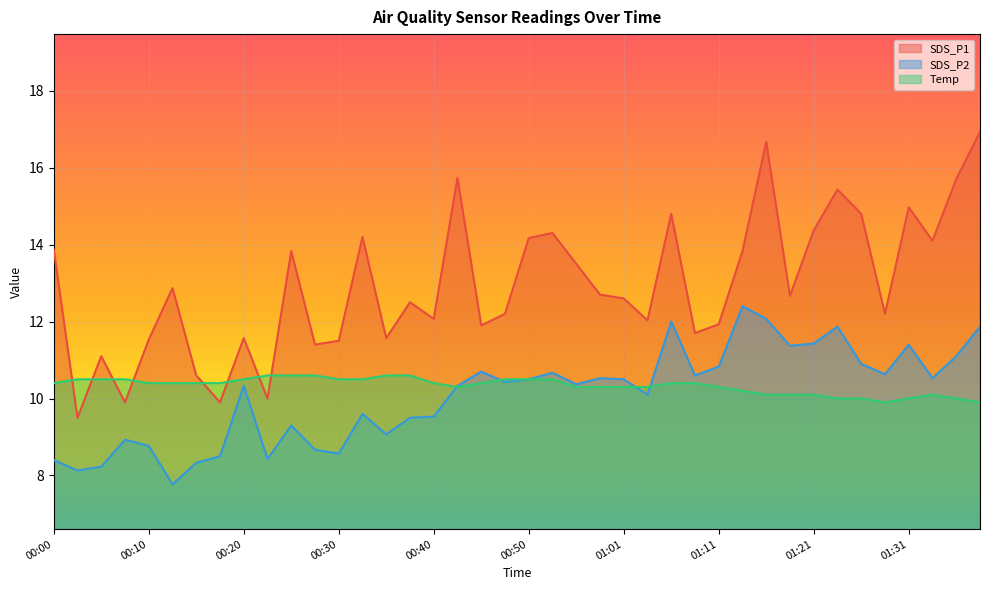

List the labels in order of SDS_P2 value, smallest first.

00:13, 00:03, 00:05, 00:15, 00:00, 00:23, 00:18, 00:30, 00:28, 00:10, 00:08, 00:35, 00:25, 00:38, 00:40, 00:33, 01:03, 00:20, 00:43, 00:55, 00:48, 00:50, 01:01, 00:58, 01:33, 01:08, 01:28, 00:53, 00:45, 01:11, 01:26, 01:36, 01:18, 01:31, 01:21, 01:23, 01:38, 01:06, 01:16, 01:13